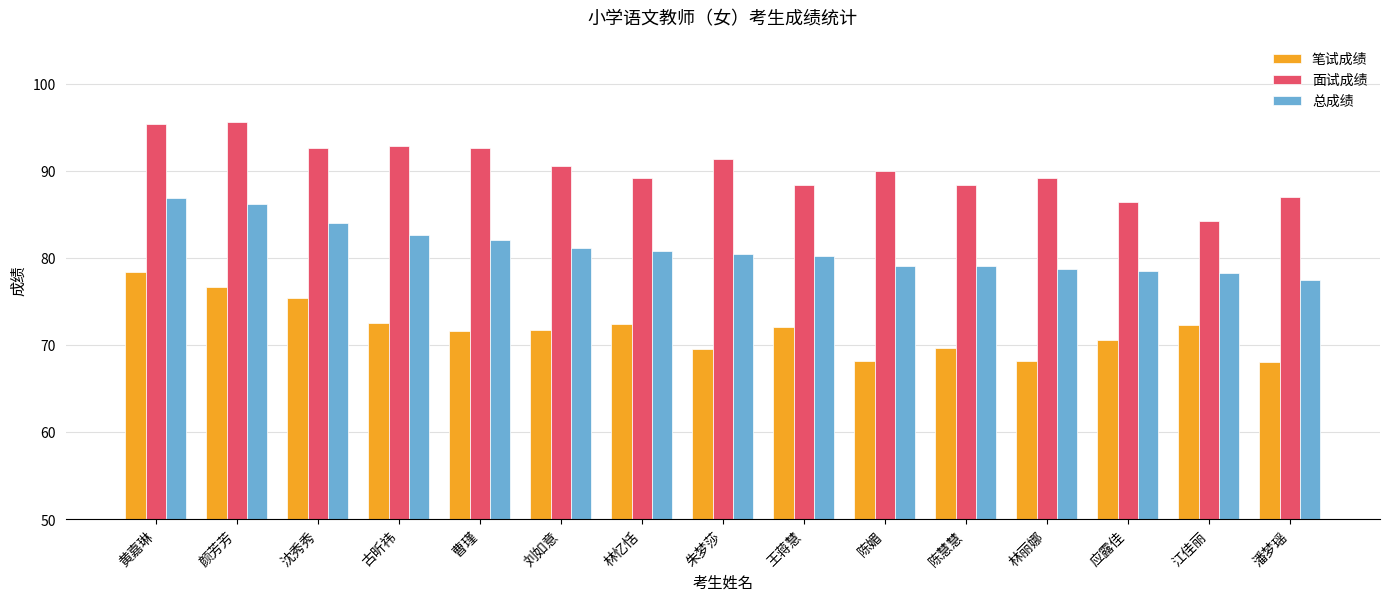

List the series in order of their overall mean, highest first.

面试成绩, 总成绩, 笔试成绩